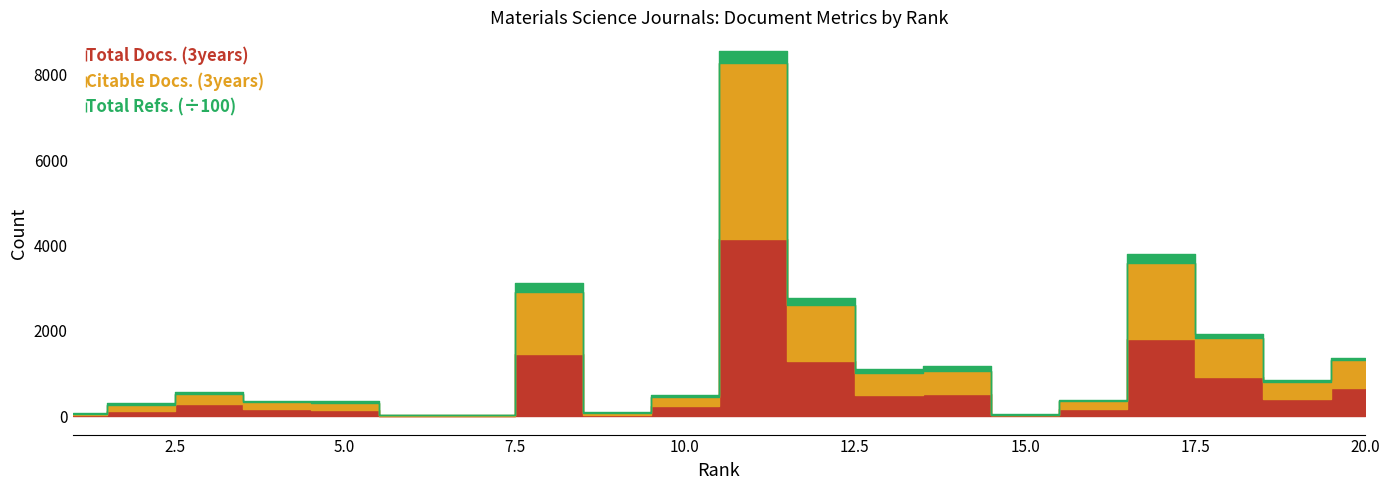

Reading left to right, what are all the values shown in this chart?

Total Docs. (3years): 1=33	2=131	3=297	4=179	5=158	6=11	7=13	8=1455	9=37	10=234	11=4142	12=1305	13=510	14=532	15=22	16=177	17=1803	18=917	19=404	20=655
Citable Docs. (3years): 1=31	2=126	3=227	4=155	5=156	6=9	7=13	8=1449	9=36	10=227	11=4140	12=1302	13=508	14=521	15=20	16=177	17=1794	18=914	19=403	20=655
Total Refs.: 1=2091	2=5387	3=4457	4=2418	5=3668	6=1609	7=768	8=22501	9=2795	10=3873	11=28061	12=17439	13=8126	14=11390	15=654	16=3263	17=20941	18=10697	19=5194	20=5724